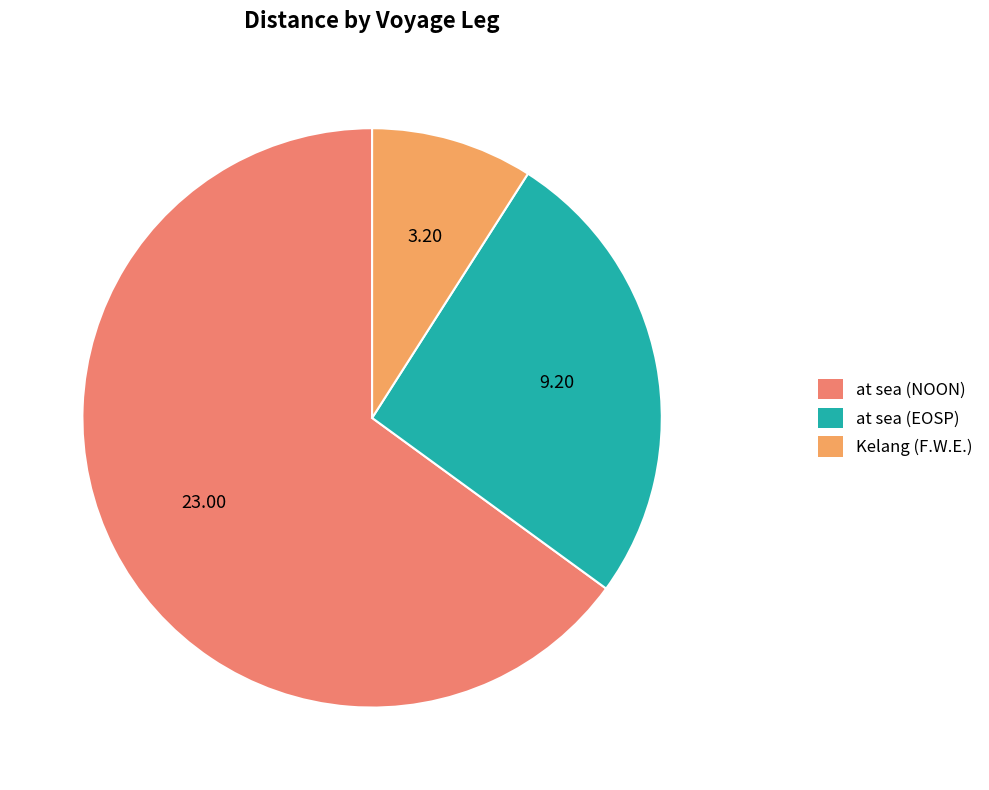

How many slices are in this pie chart?

3